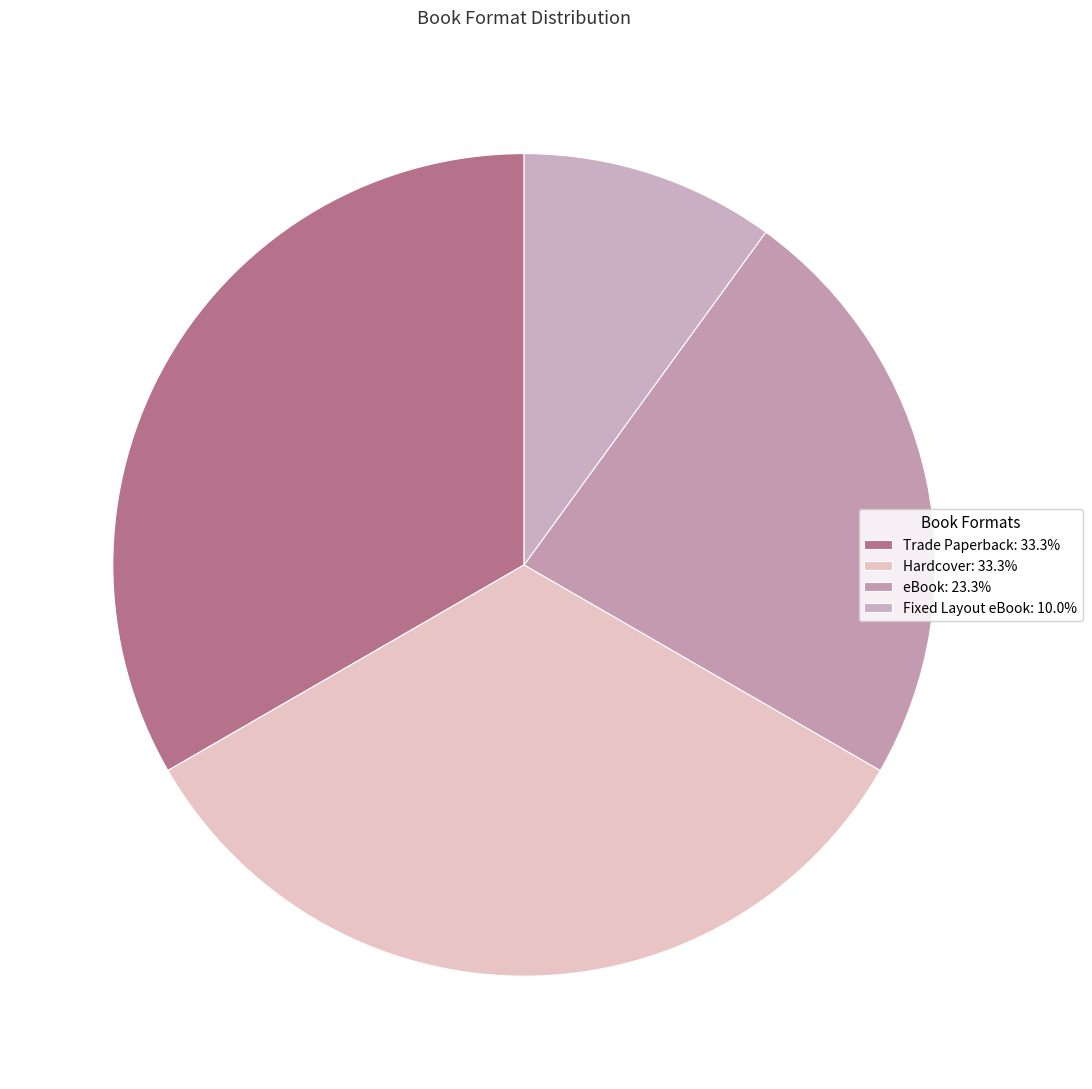

How much of the chart is everything except eBook?

76.7%